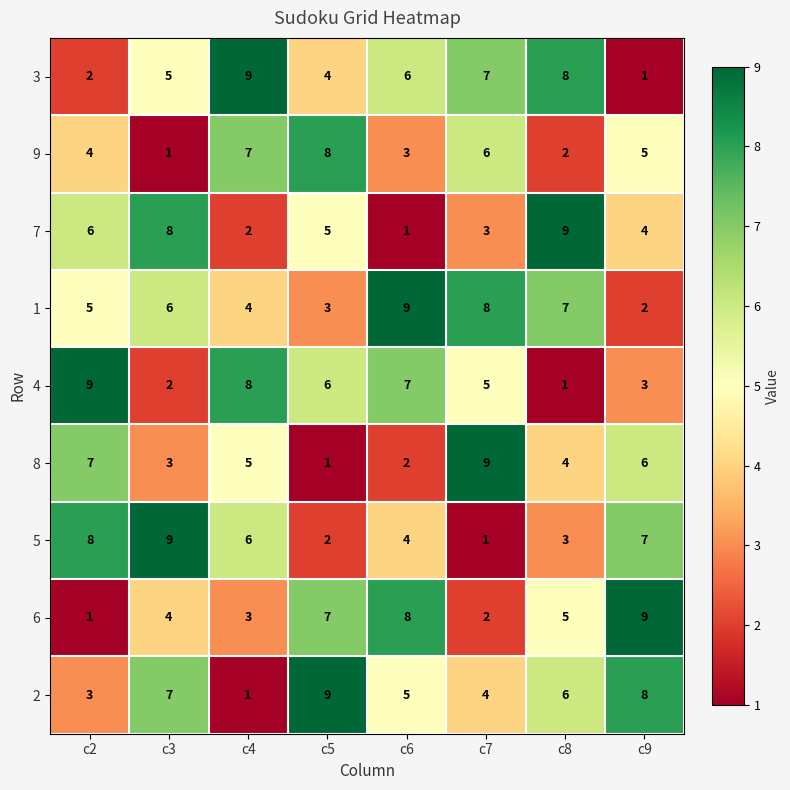

Where is 7 nearest to the value 5?

c5